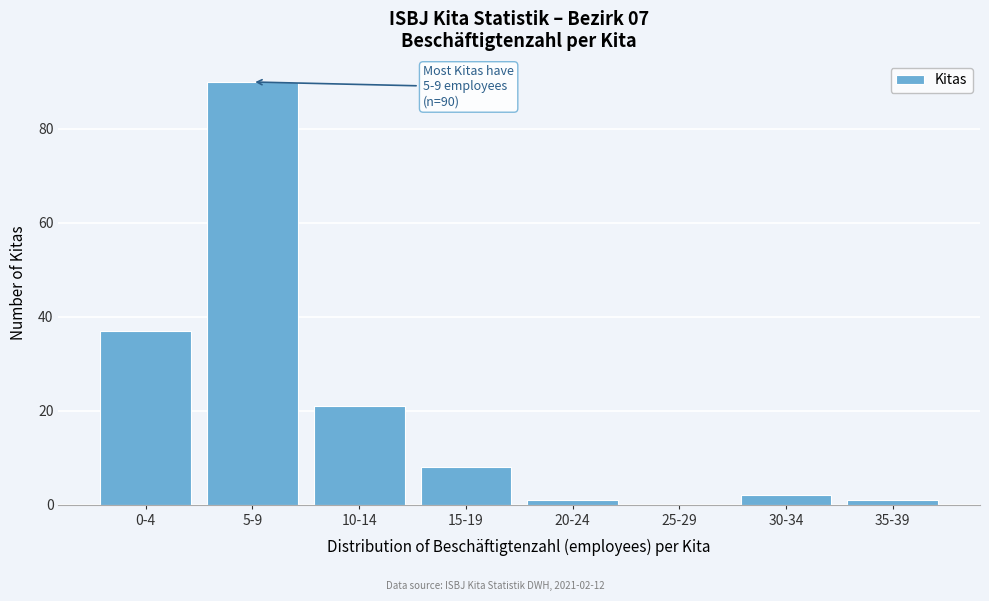

Reading right to left, what are all the values shown in this chart?

35-39=1	30-34=2	25-29=0	20-24=1	15-19=8	10-14=21	5-9=90	0-4=37